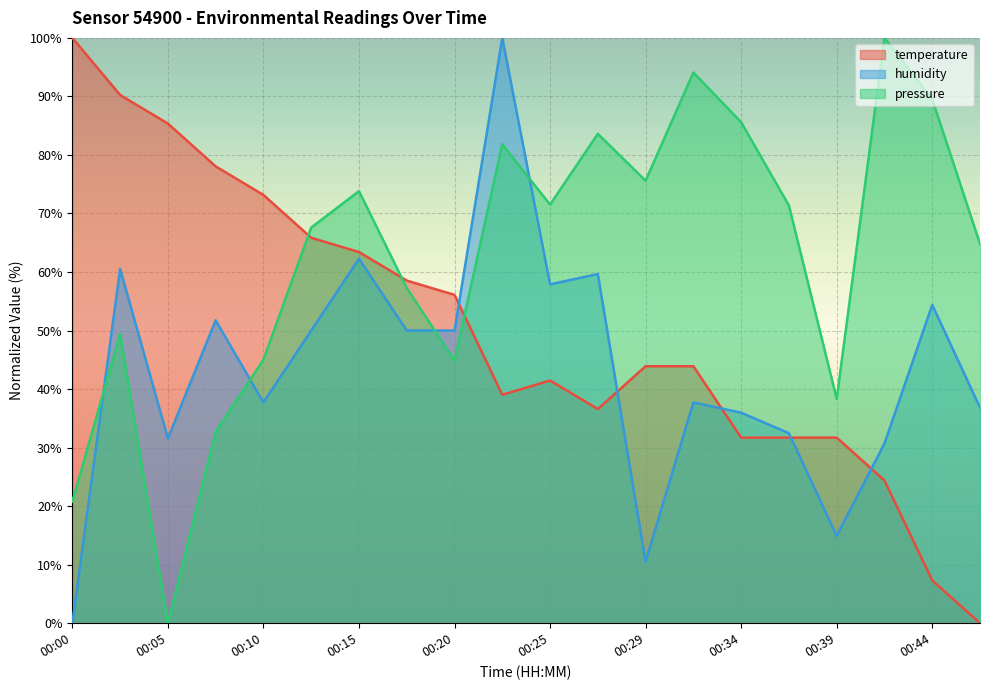

At how many categories does at least one series exceed 13?

20